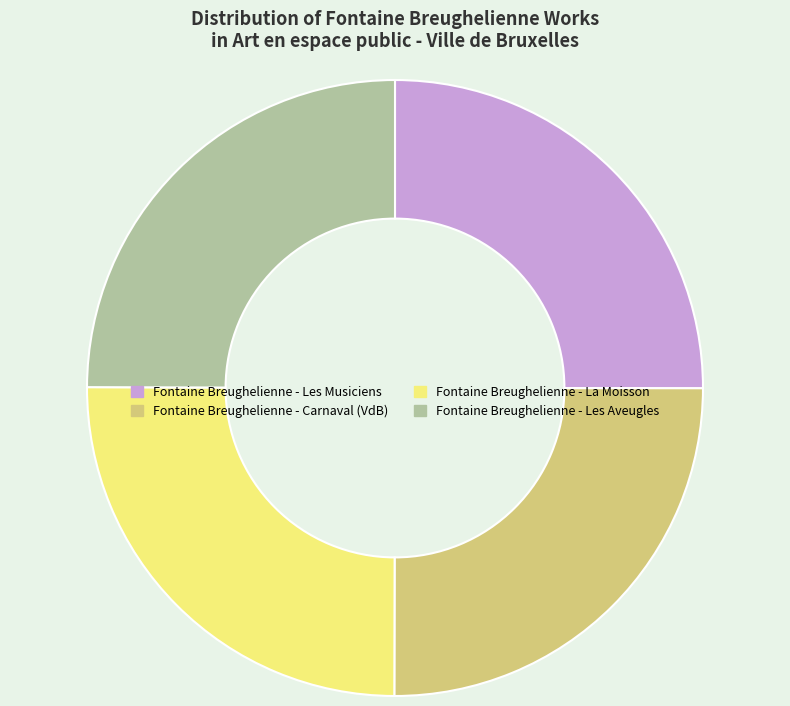

Is it true that Fontaine Breughelienne - Carnaval (VdB) is 25% of the pie?

True